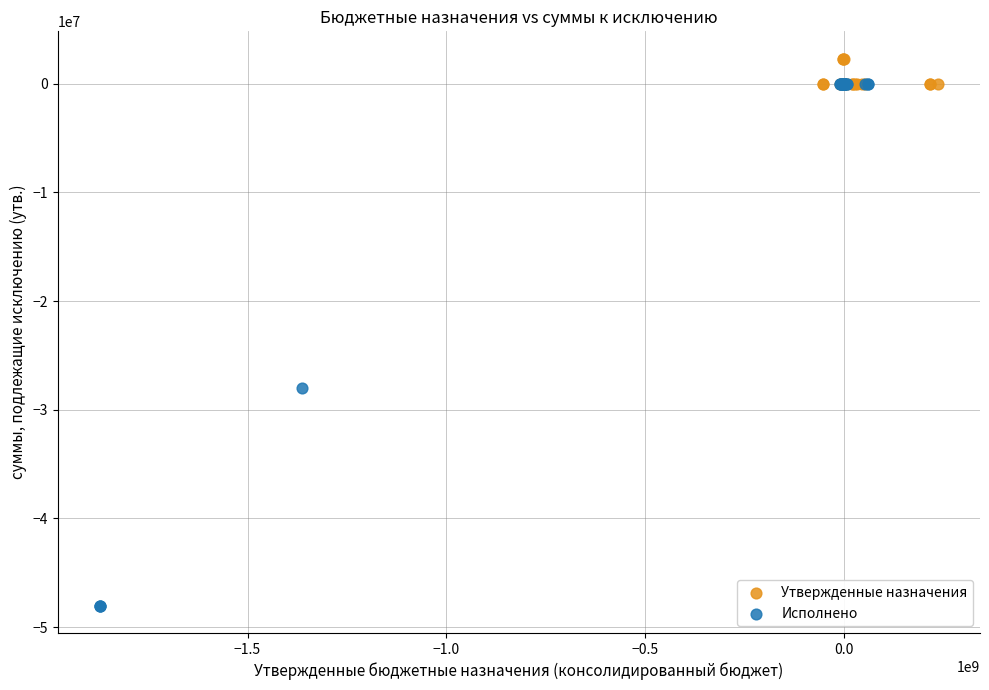

Which series has the largest Y range (max minus min)?

Исполнено